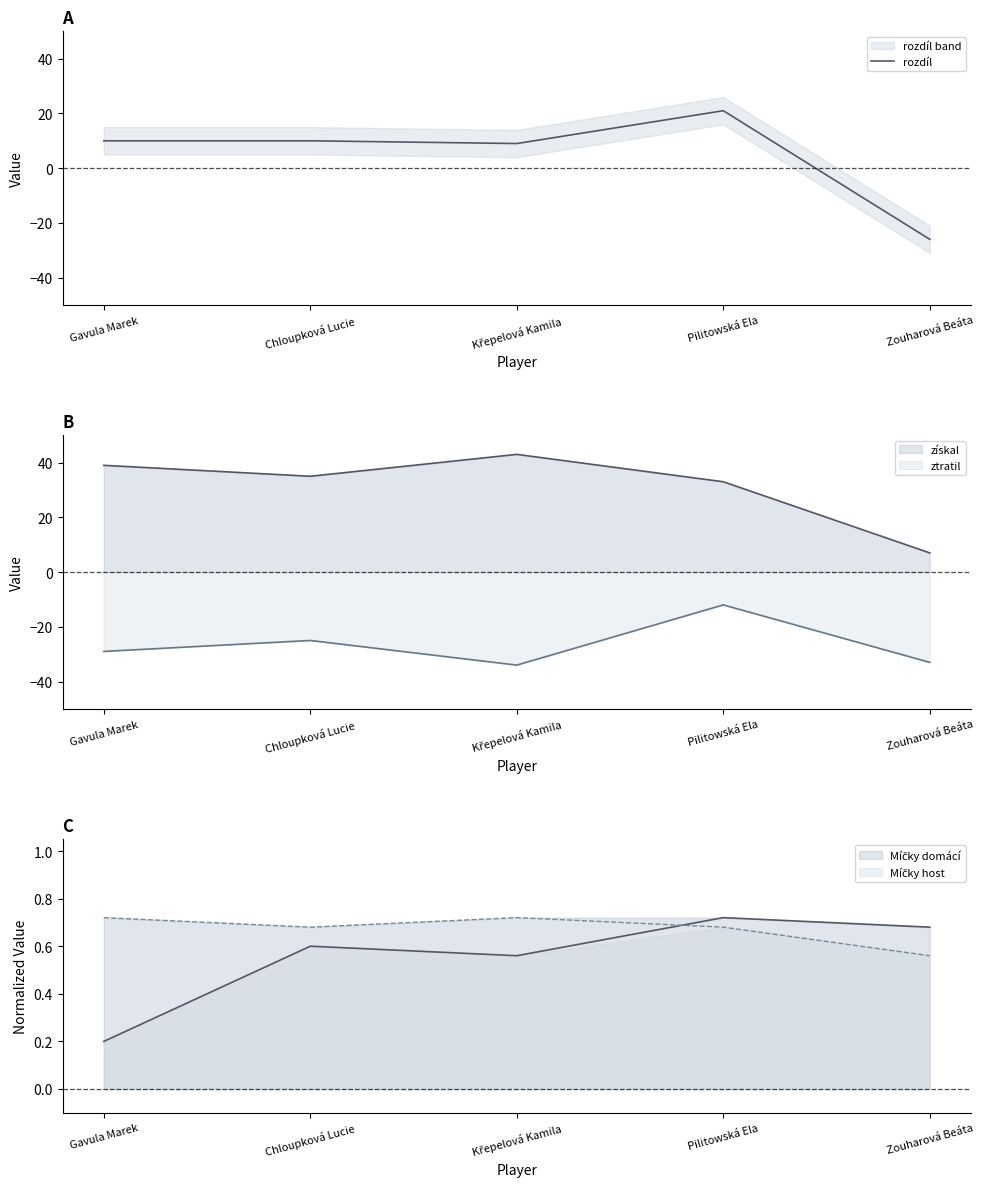

What is the value of the 2nd point from the left?

10